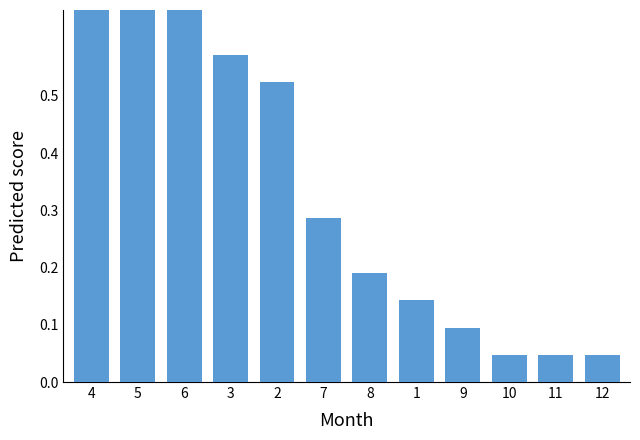

What is the maximum value shown in the chart?

1.0